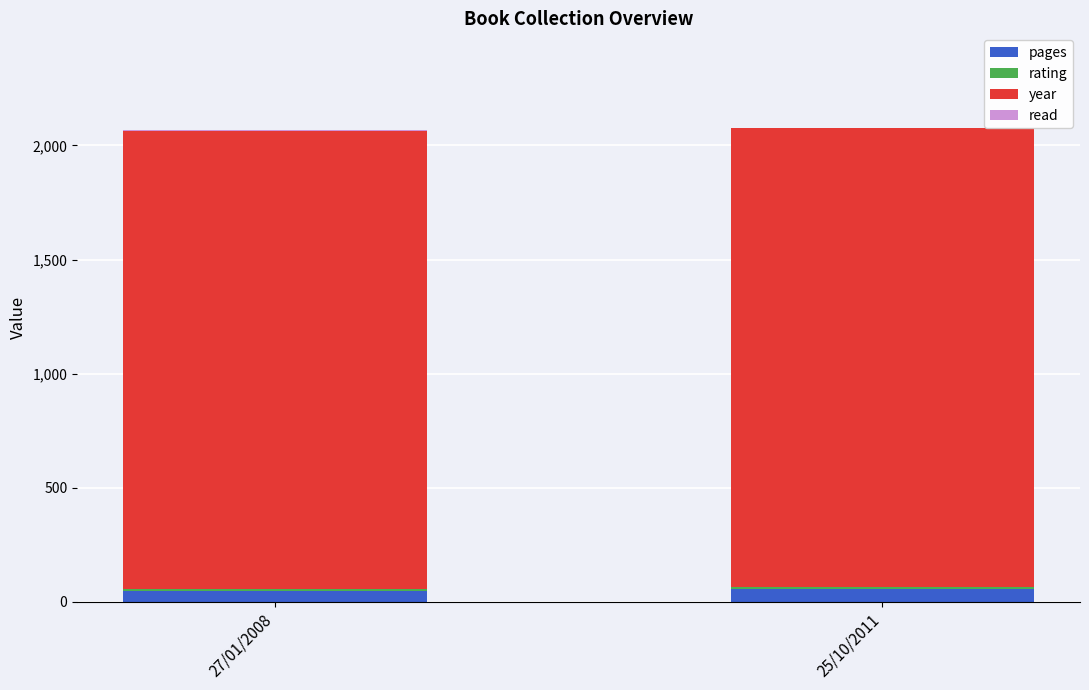

The pages series shows 48 at 27/01/2008. True or false?

True